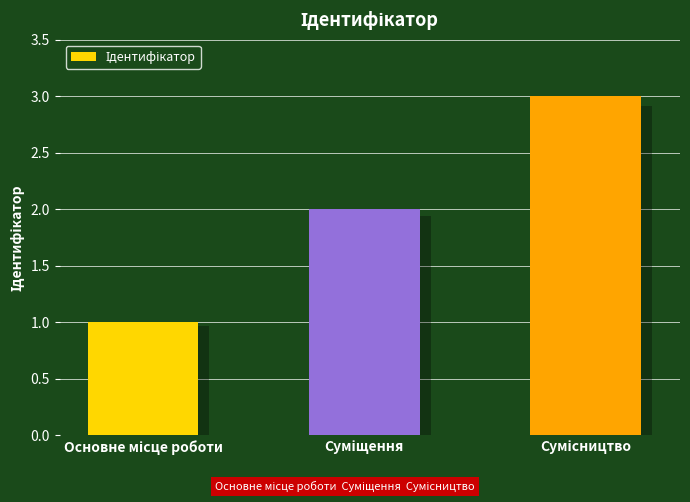

What is the difference between the second highest and minimum values?

1